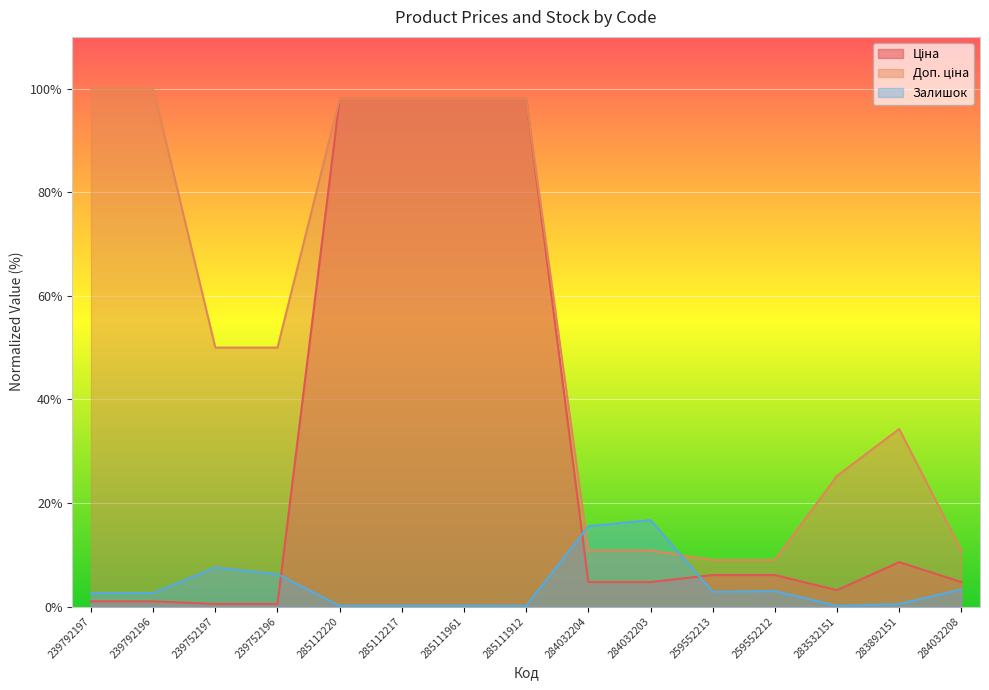

How many interior local peaks does the Ціна series have?

1